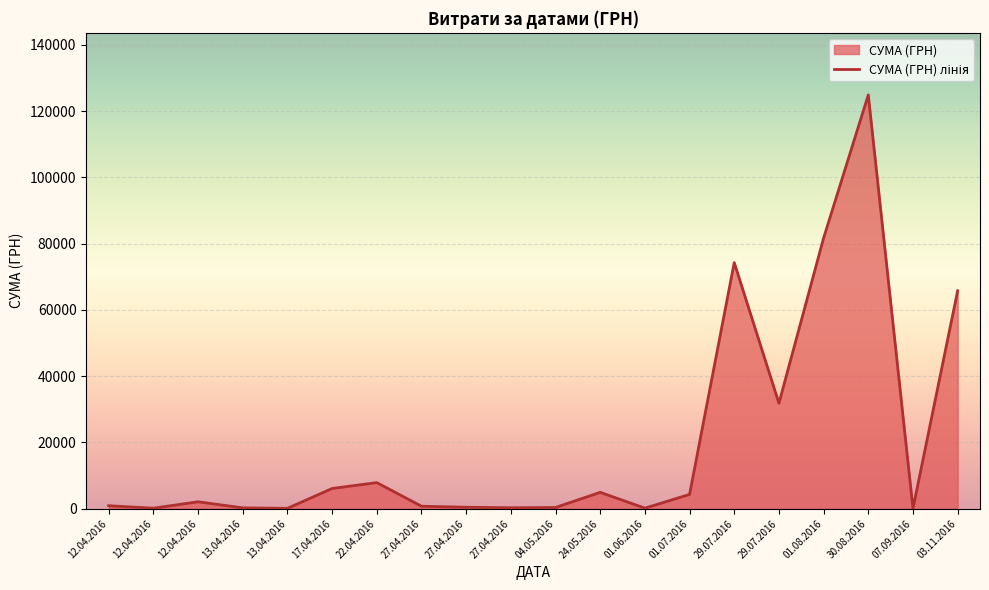

The value at 03.11.2016 is 65790.6. True or false?

True